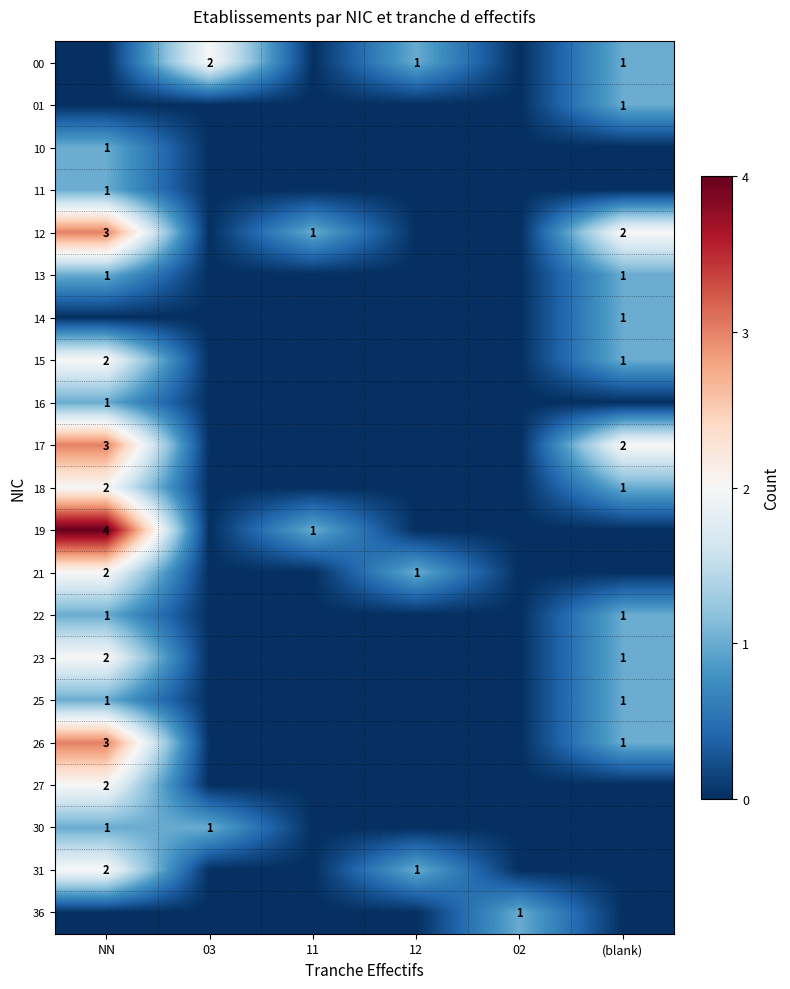

At which category is the sum across all series the highest?

NN